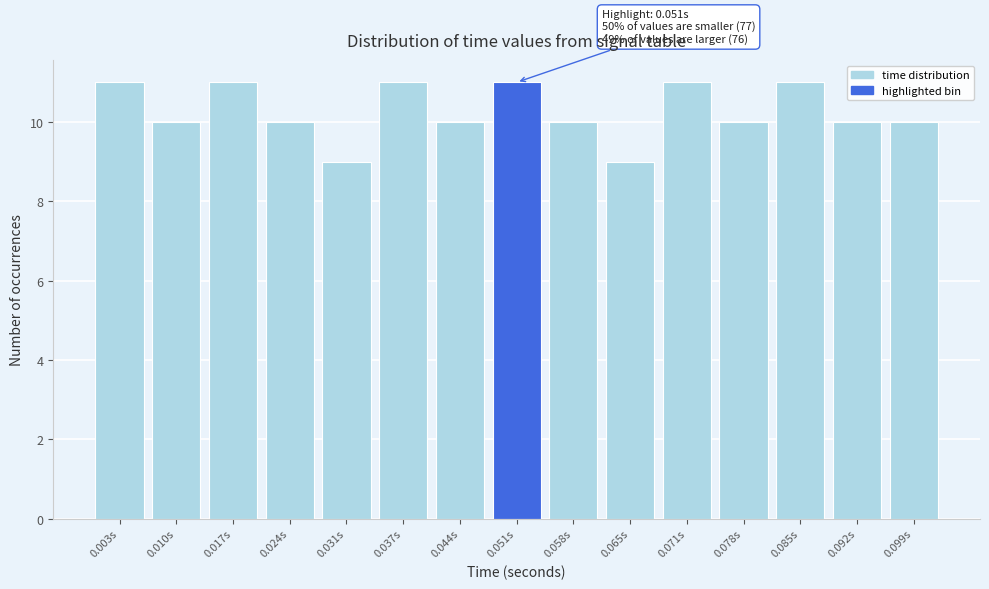

Reading left to right, extract all data points from this chart.

0.003s=11	0.010s=10	0.017s=11	0.024s=10	0.031s=9	0.037s=11	0.044s=10	0.051s=11	0.058s=10	0.065s=9	0.071s=11	0.078s=10	0.085s=11	0.092s=10	0.099s=10